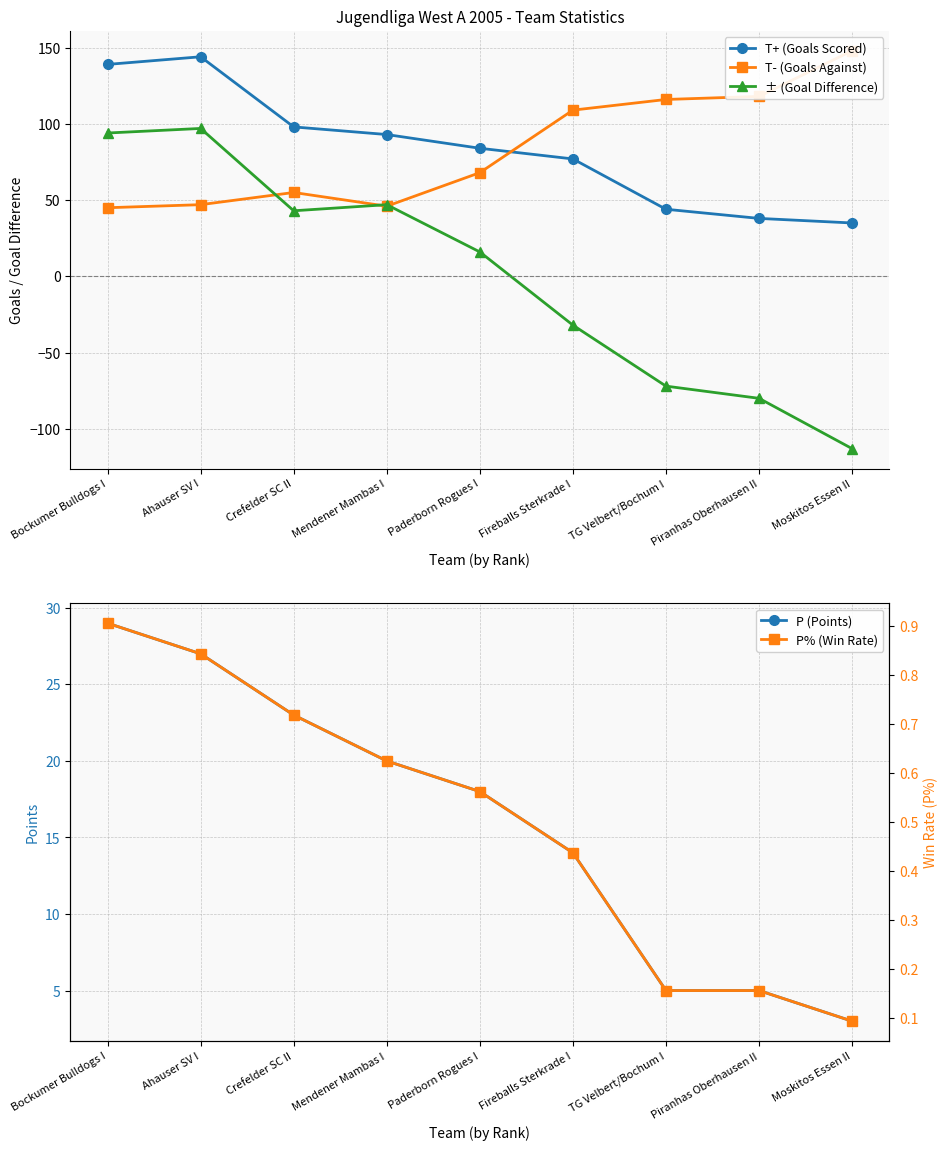

Which category has the highest value across all series?

Moskitos Essen II